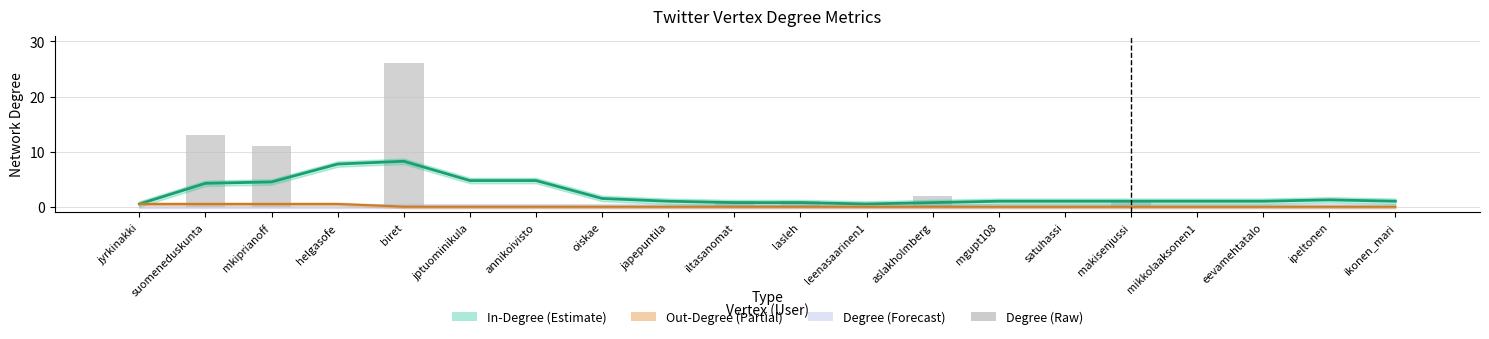

Are the bars horizontal?

No